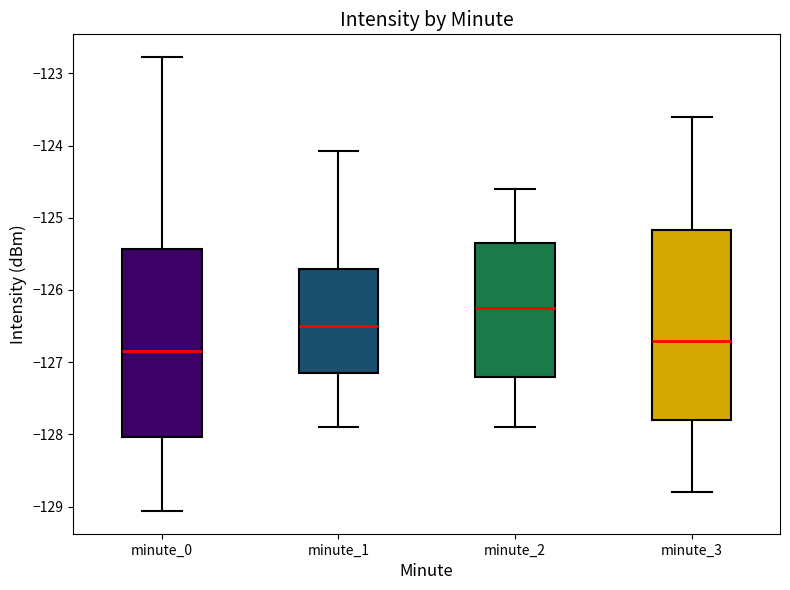

Reading left to right, read every box against the y-axis: the position of its median line, the range the box covers, and the ends of its whiskers. The values are not printed on the chart, so give them approximately, as read against the axis.

minute_0: median -126.8, box -128.0 to -125.4, whiskers -129.1 to -122.8
minute_1: median -126.5, box -127.1 to -125.7, whiskers -127.9 to -124.1
minute_2: median -126.2, box -127.2 to -125.3, whiskers -127.9 to -124.6
minute_3: median -126.7, box -127.8 to -125.2, whiskers -128.8 to -123.6